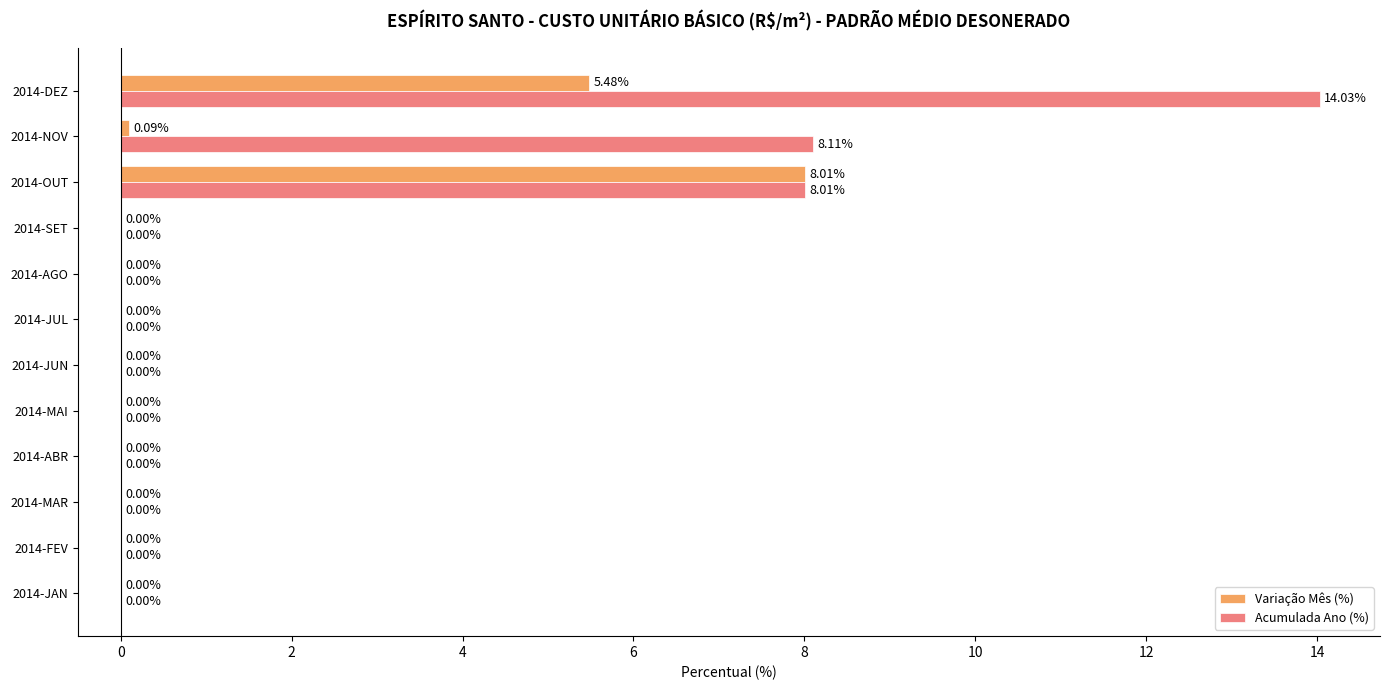

At which category is the sum across all series the highest?

2014-DEZ